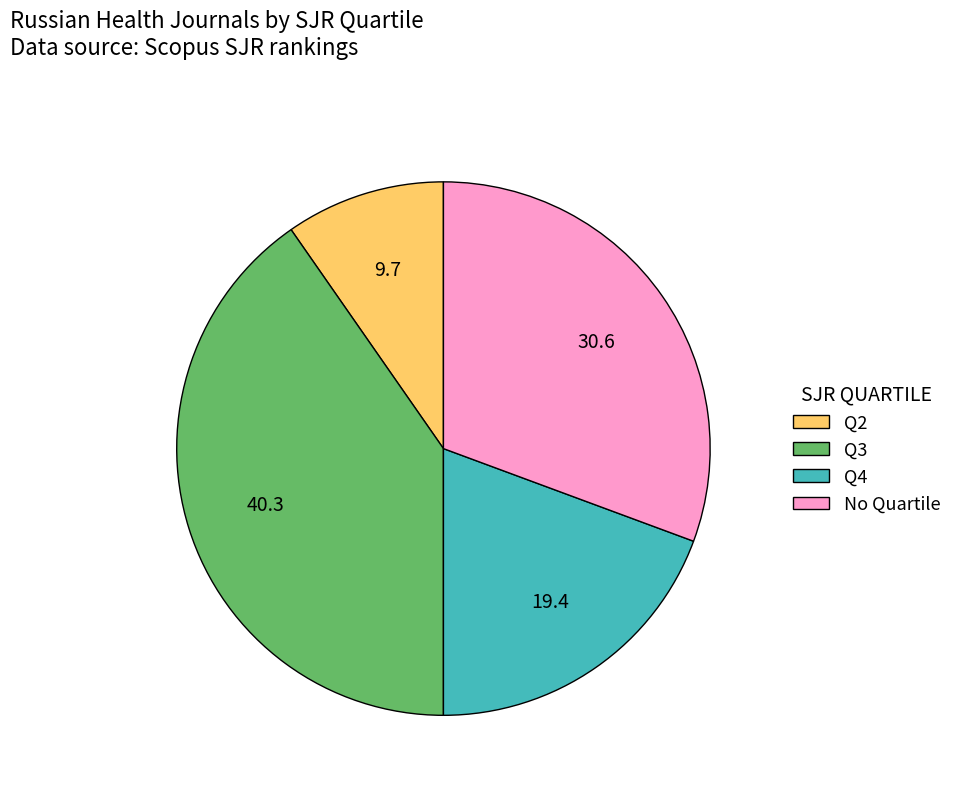

What is the ratio of the value at Q3 to the value at No Quartile?

1.3